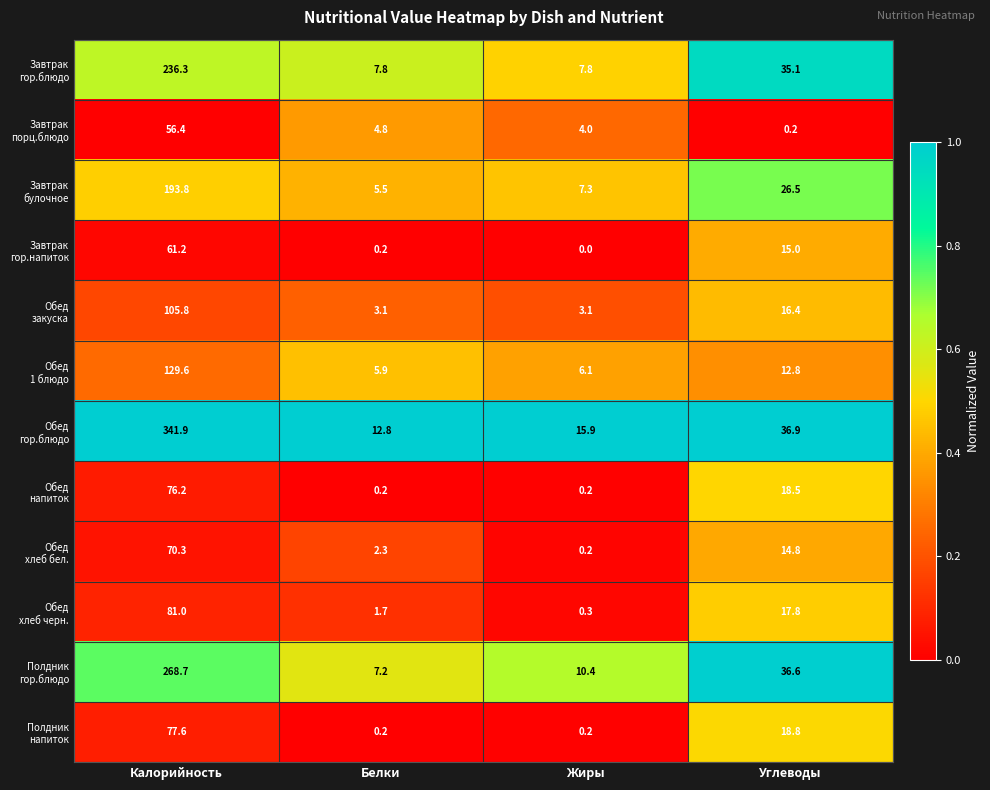

What is the difference between the highest and lowest values at Белки?

12.6